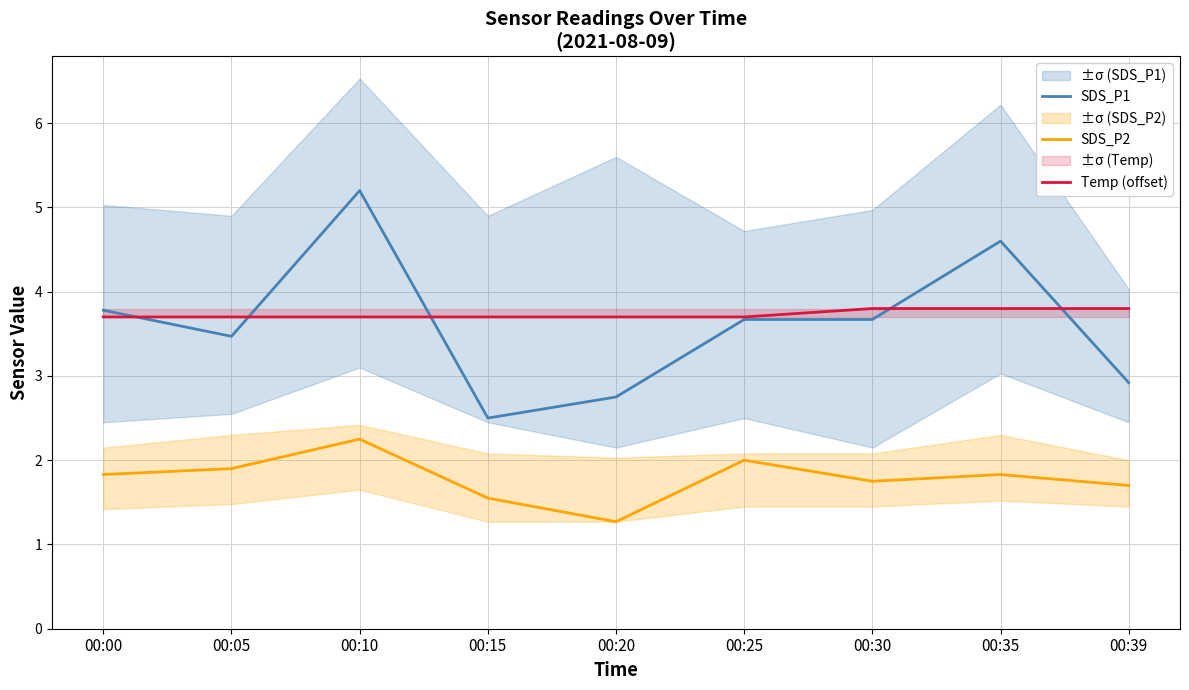

What is the approximate value of SDS_P2 at 00:20?

1.3